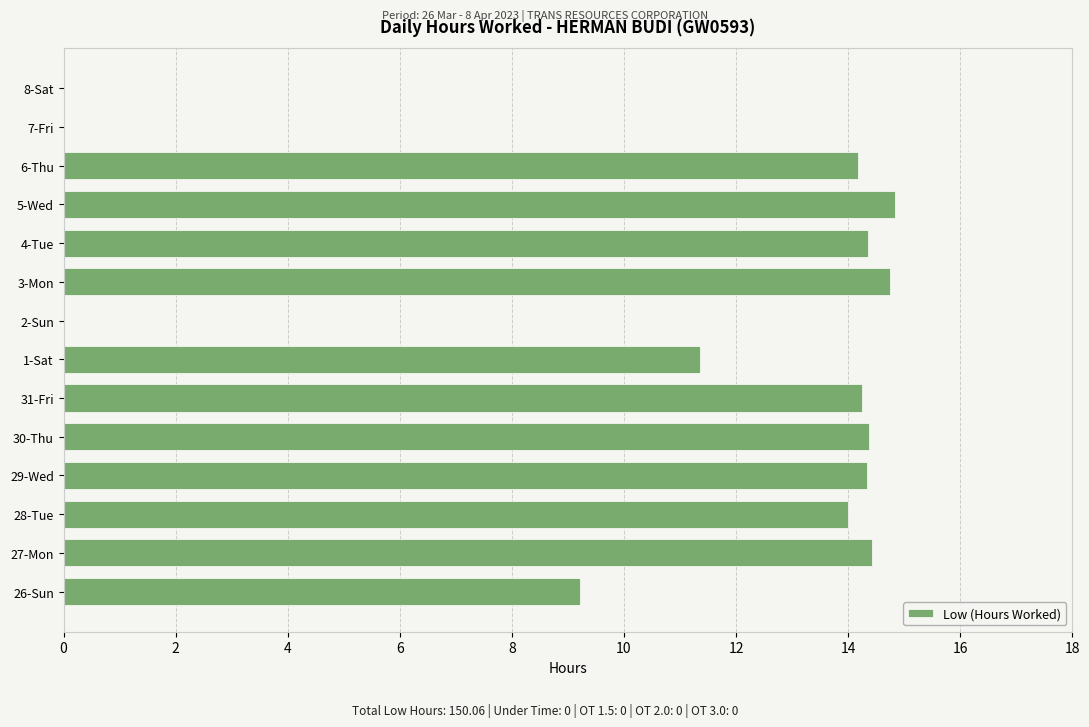

The chart shows a value of 14.3 at 29-Wed. True or false?

True